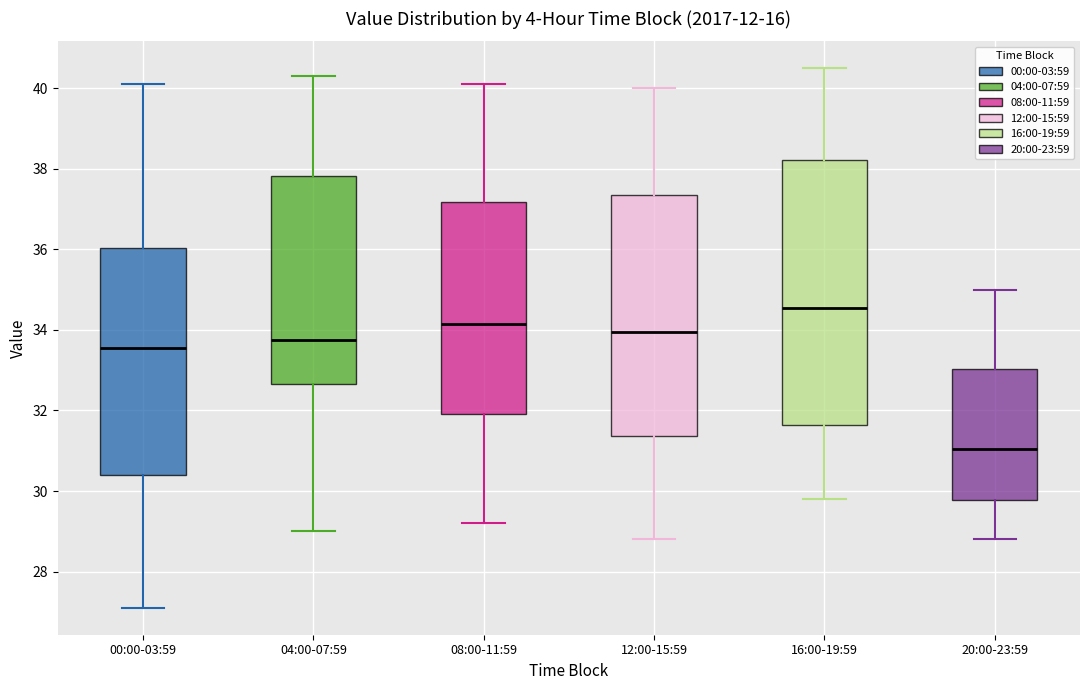

Reading left to right, transcribe this box plot: for each box, give where its median line is, the range the box spans, and where its two whiskers end, as read against the y-axis. The values are not printed on the chart, so give them approximately, as read against the axis.

00:00-03:59: median 33.6, box 30.4 to 36.0, whiskers 27.2 to 40.2
04:00-07:59: median 33.8, box 32.6 to 37.8, whiskers 29.0 to 40.4
08:00-11:59: median 34.2, box 32.0 to 37.2, whiskers 29.2 to 40.2
12:00-15:59: median 34.0, box 31.4 to 37.4, whiskers 28.8 to 40.0
16:00-19:59: median 34.6, box 31.6 to 38.2, whiskers 29.8 to 40.6
20:00-23:59: median 31.0, box 29.8 to 33.0, whiskers 28.8 to 35.0